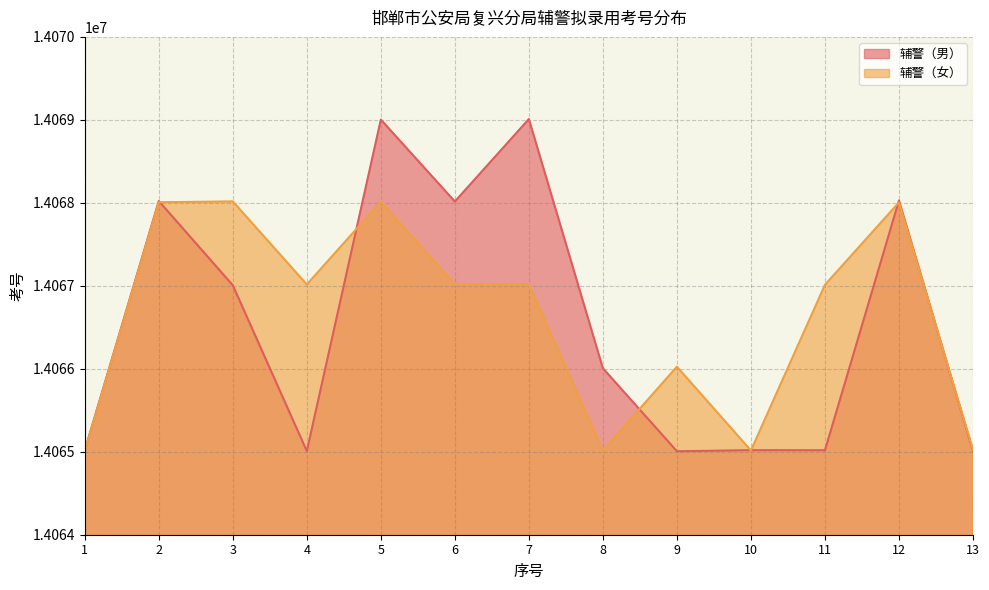

Between 6 and 9, which series saw the biggest shift?

辅警（男）